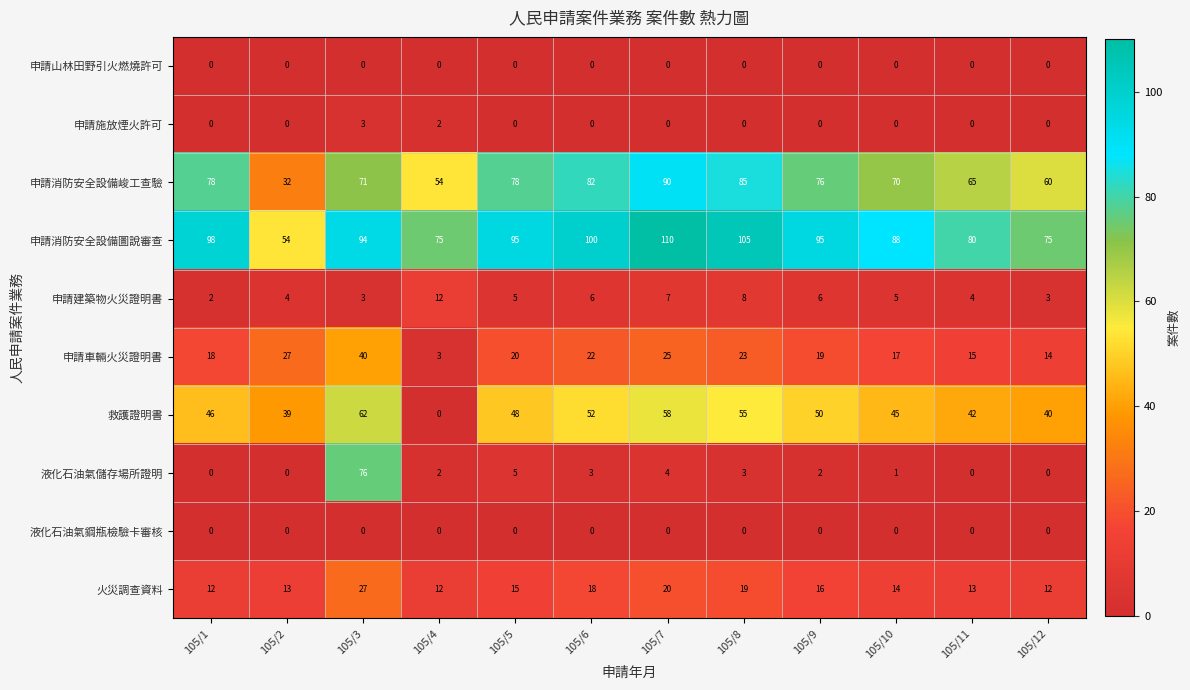

List the labels in order of 申請車輛火災證明書 value, smallest first.

105/4, 105/12, 105/11, 105/10, 105/1, 105/9, 105/5, 105/6, 105/8, 105/7, 105/2, 105/3